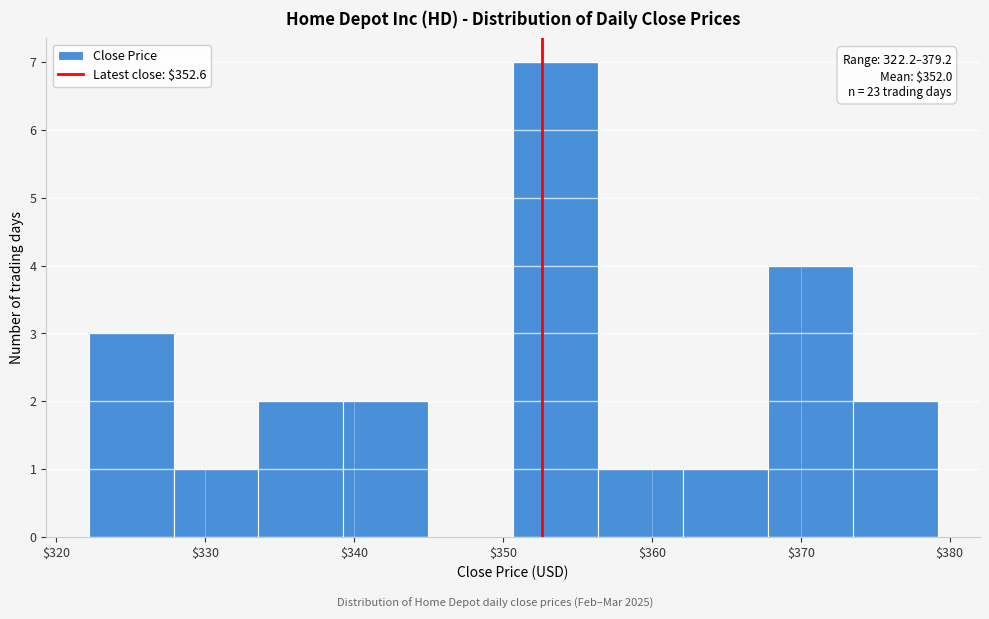

Which range on the x-axis has the tallest bar?

351 to 356